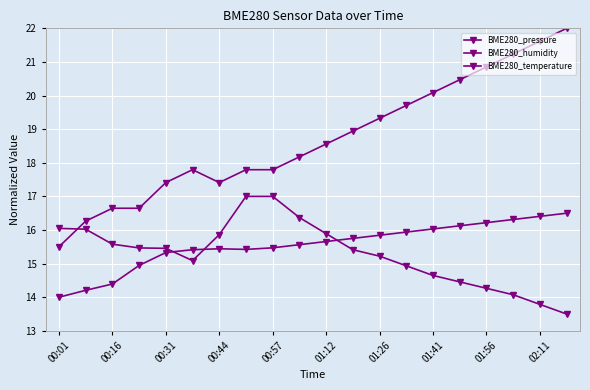

At which category does BME280_pressure reach its first local valley?

01:12